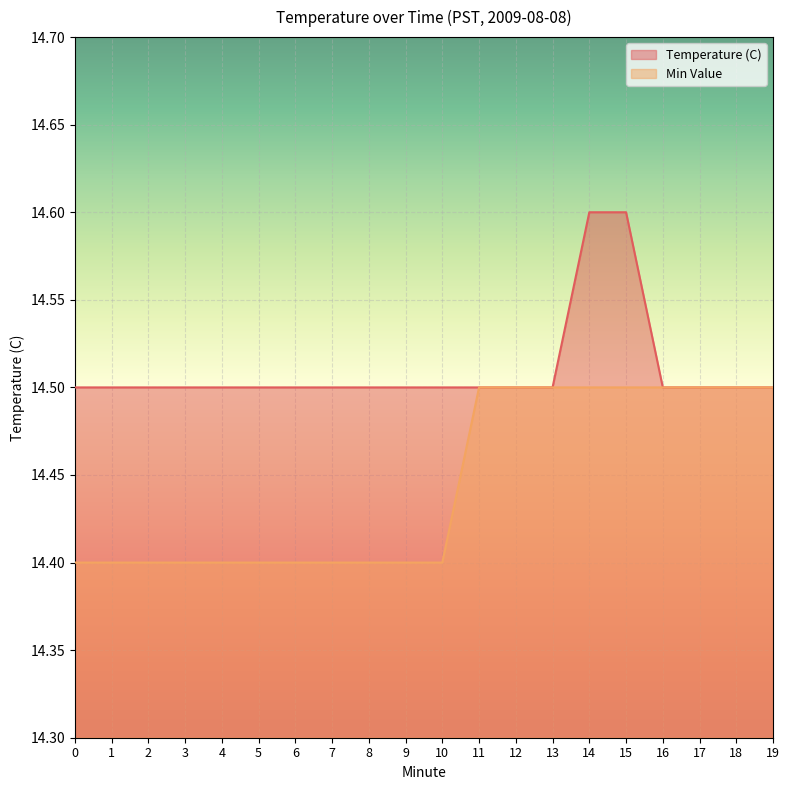

How many lines are shown in the chart?

2